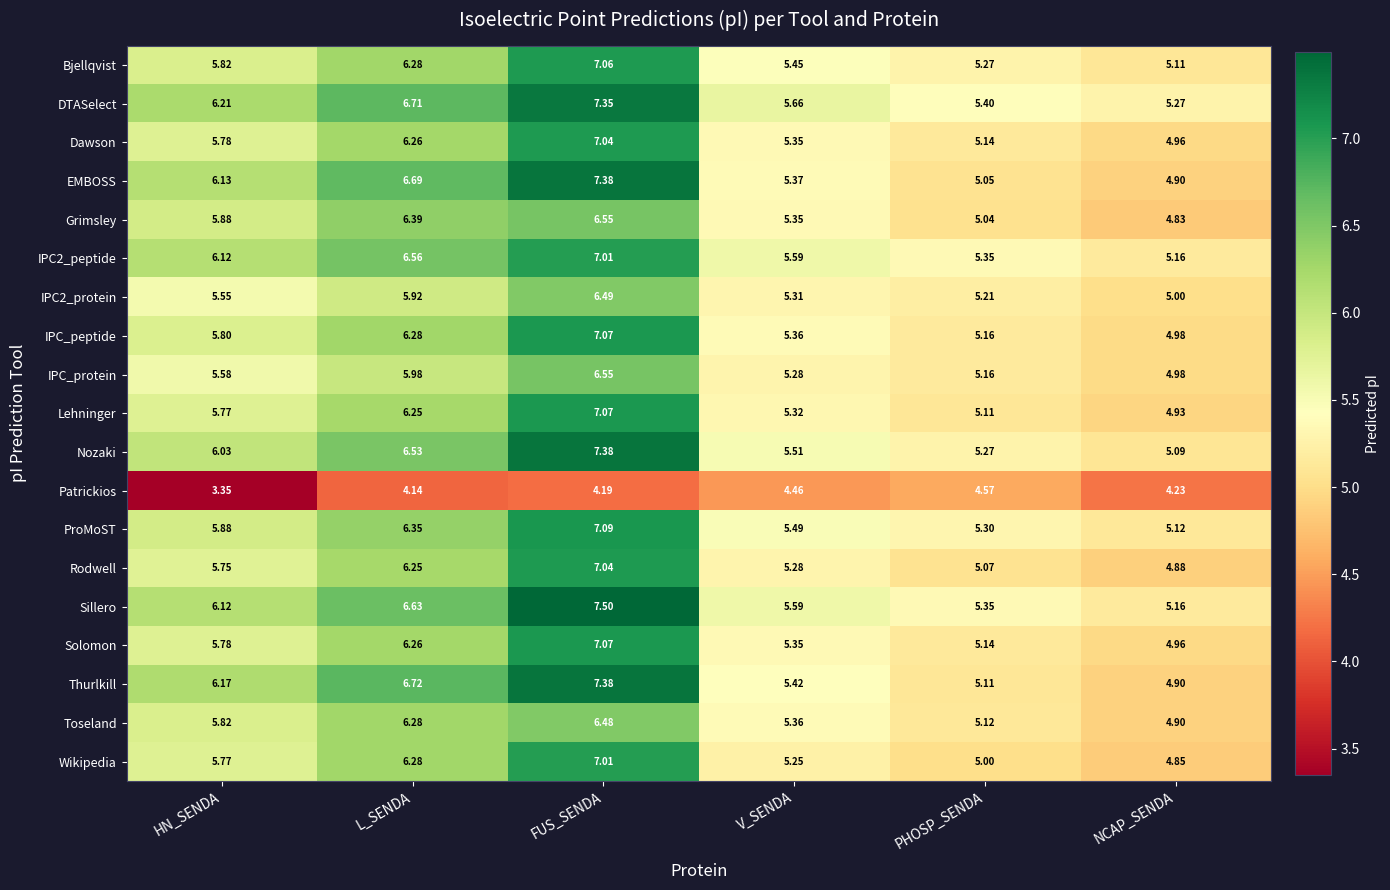

Which series changed the most between L_SENDA and NCAP_SENDA?

Thurlkill